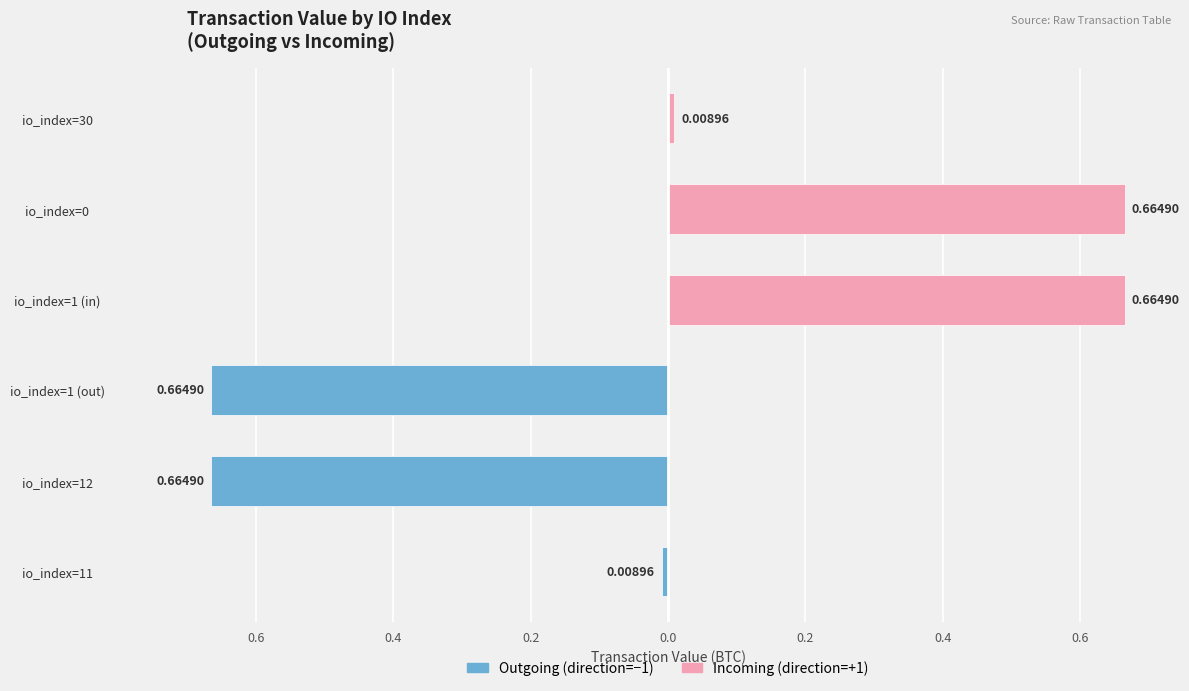

Which has a higher value, io_index=30 or io_index=12?

io_index=30